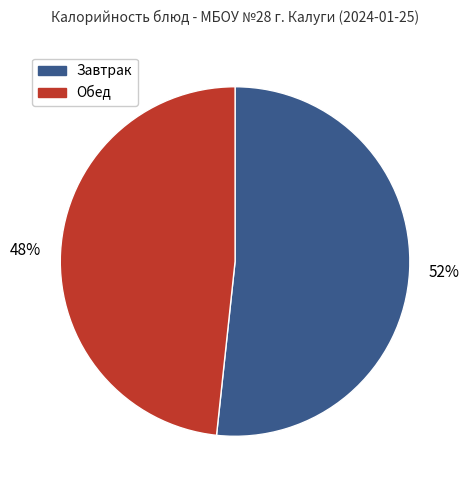

Which slice is the smallest?

Обед